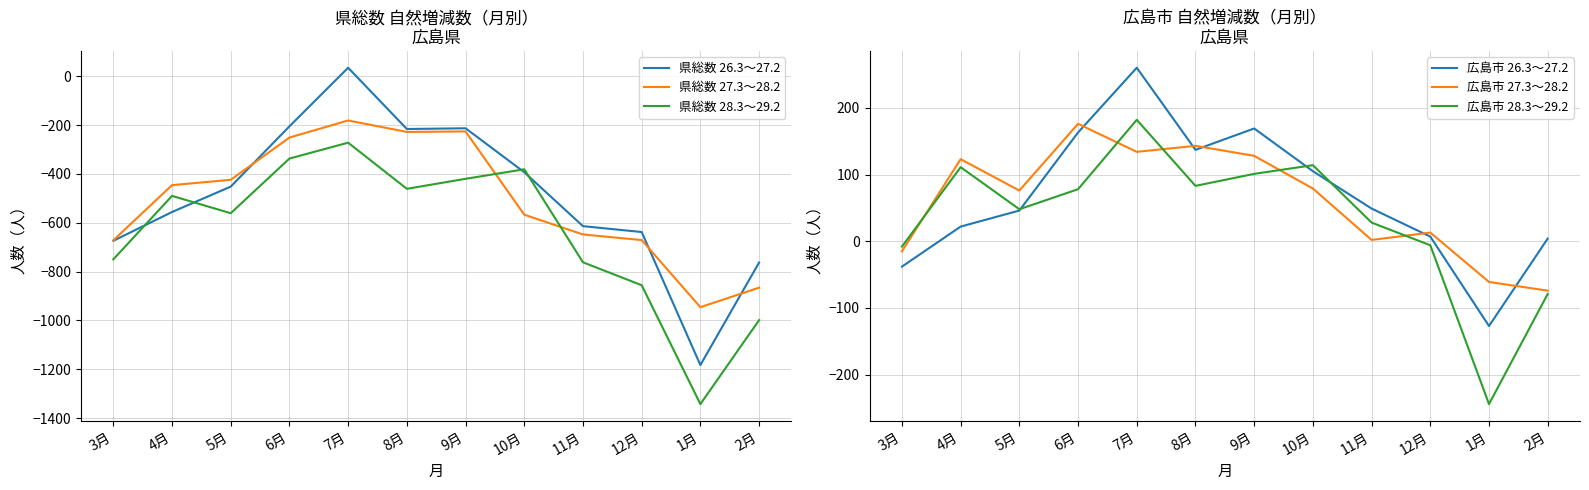

What is the difference between the highest and lowest values at 9月?

589